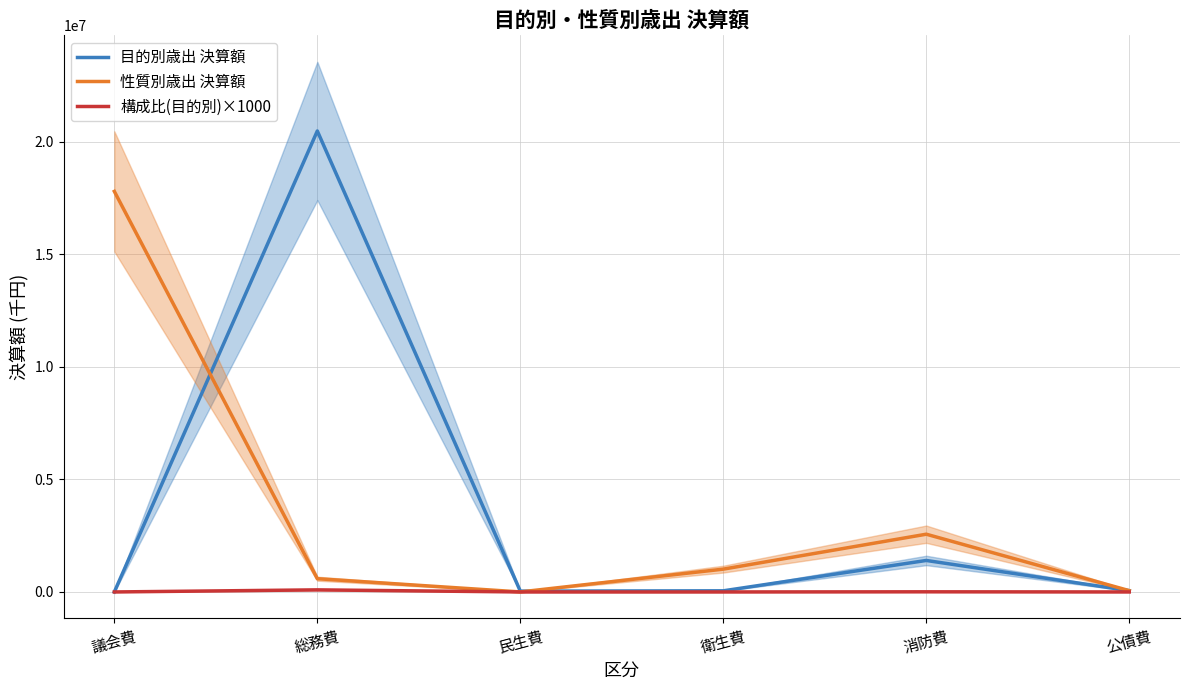

What is the maximum value for 性質別歳出 決算額?

17789072